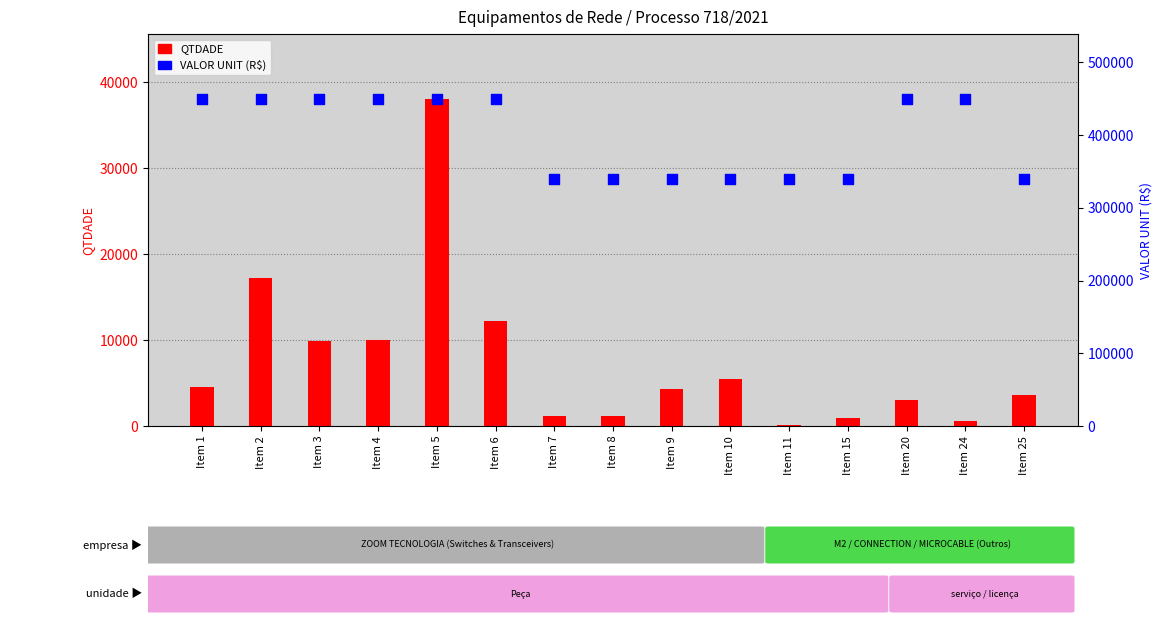

Which series contains the highest Y value?

VALOR UNIT (R$)